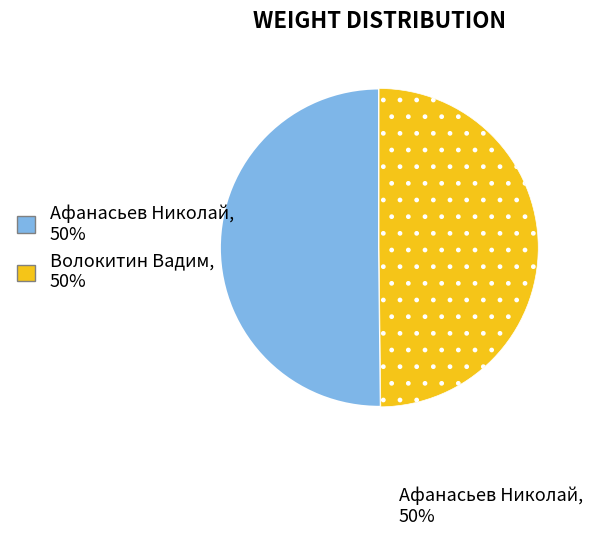

What is the ratio of the value at Волокитин Вадим to the value at Афанасьев Николай?

1.0